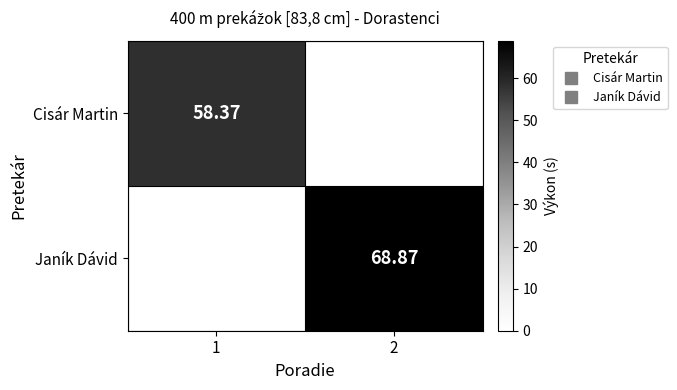

Rank the series at 1 from highest to lowest value.

Cisár Martin, Janík Dávid